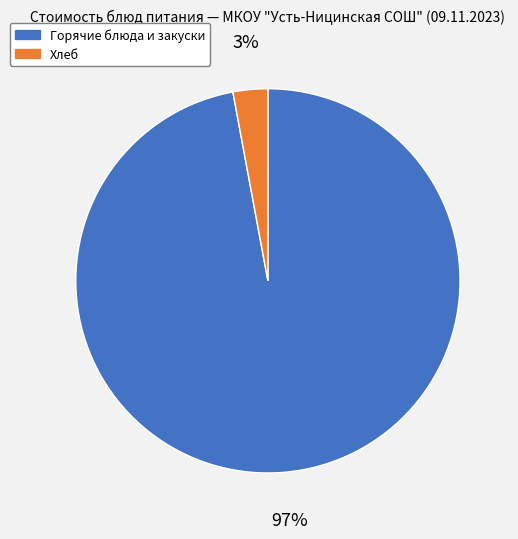

The Горячие блюда и закуски slice represents 97% of the pie. True or false?

True